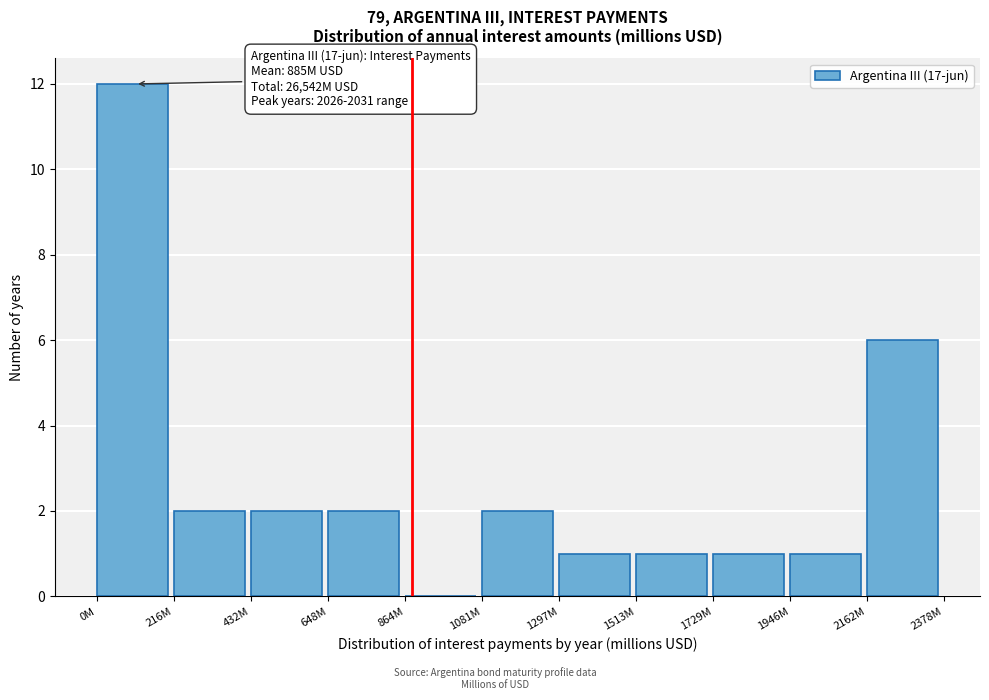

Reading right to left, extract all data points from this chart.

2162M=6	1946M=1	1729M=1	1513M=1	1297M=1	1081M=2	864M=0	648M=2	432M=2	216M=2	0M=12